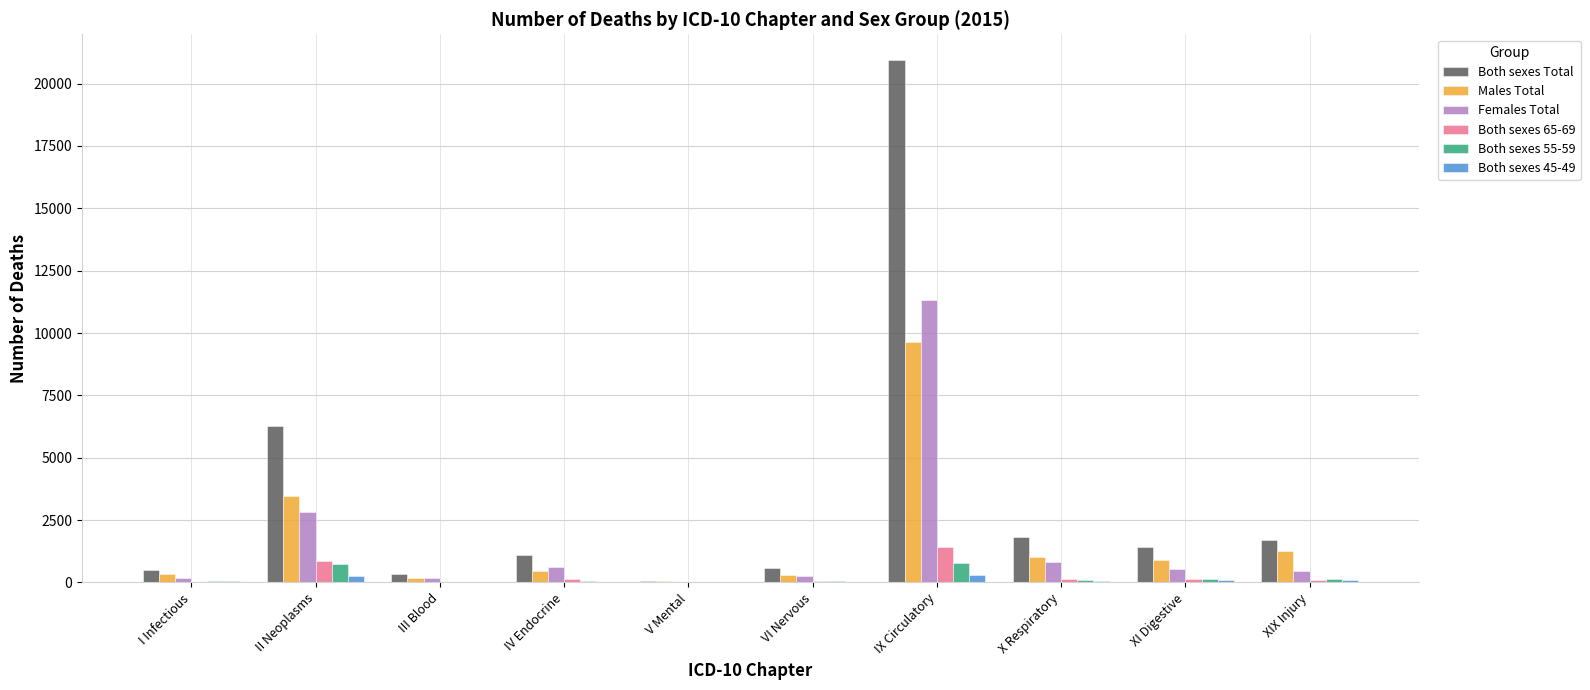

Which label corresponds to the largest value in the chart?

IX Circulatory